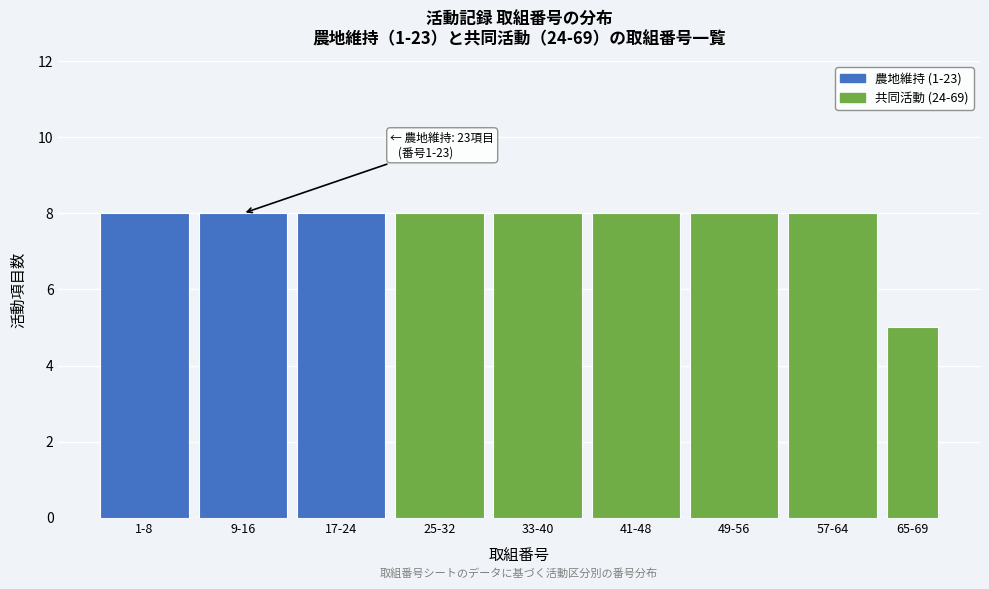

Reading left to right, what are all the values shown in this chart?

1-8=8	9-16=8	17-24=8	25-32=8	33-40=8	41-48=8	49-56=8	57-64=8	65-69=5